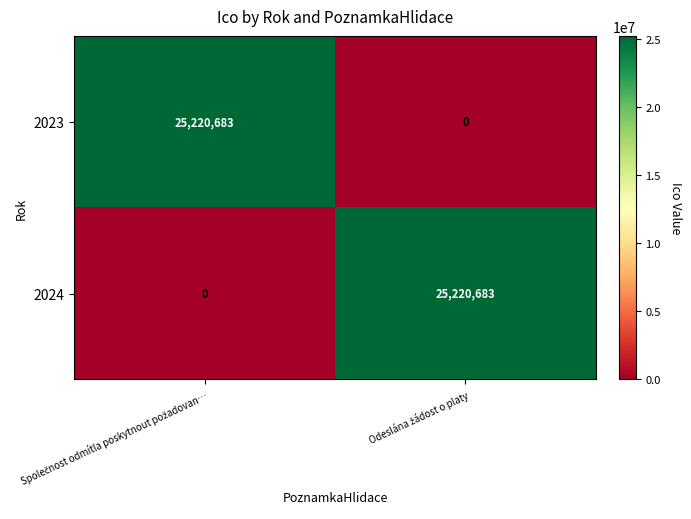

How many values in 2024 are above zero?

1